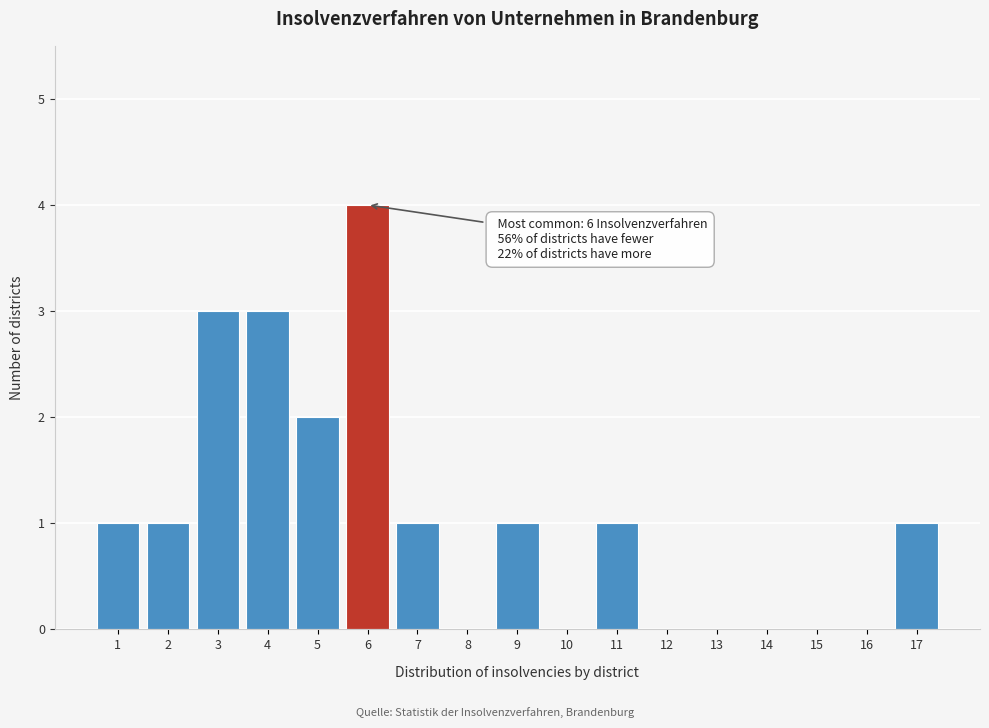

Reading right to left, what are all the values shown in this chart?

17=1	16=0	15=0	14=0	13=0	12=0	11=1	10=0	9=1	8=0	7=1	6=4	5=2	4=3	3=3	2=1	1=1